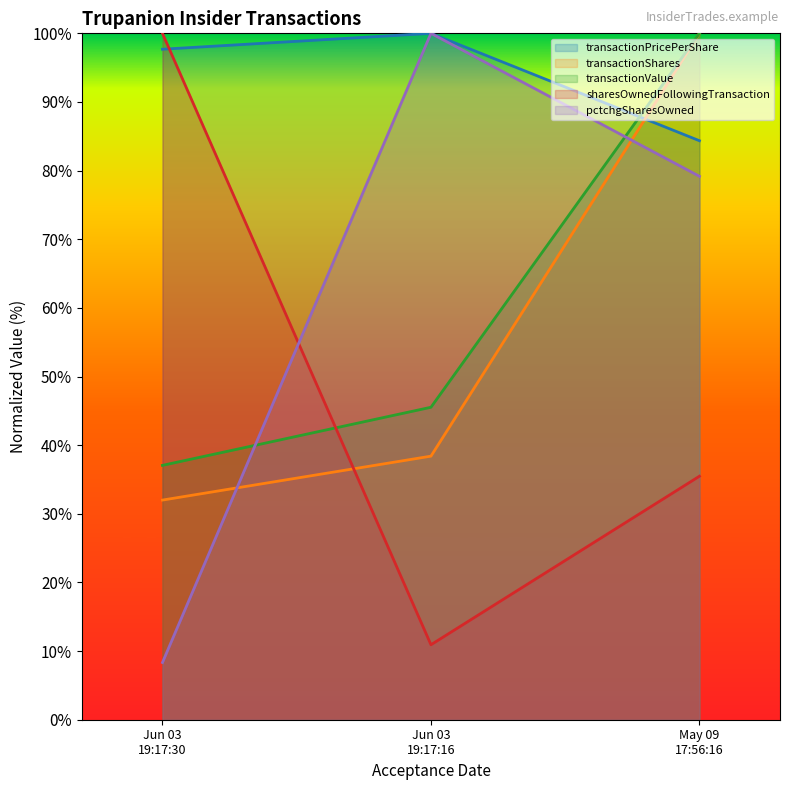

How many data points in transactionValue are above 45?

2